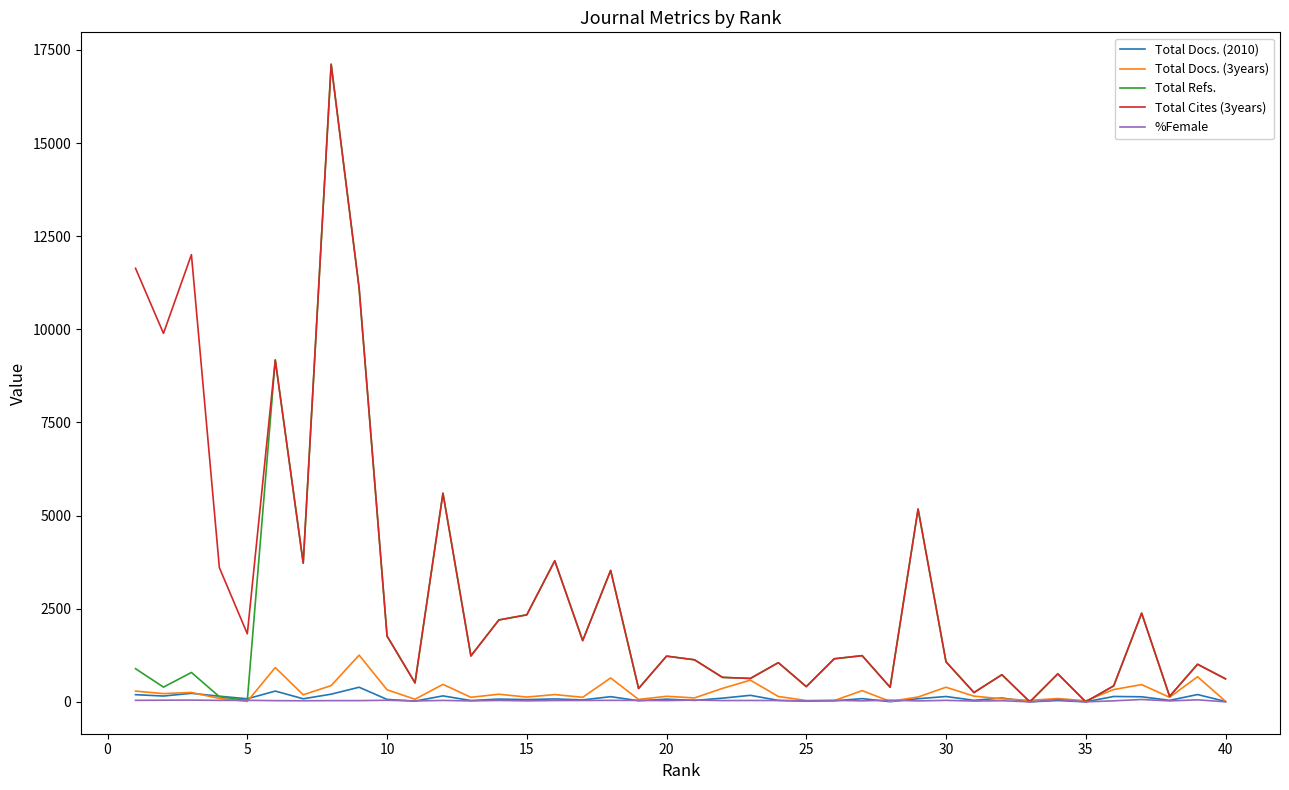

What is the maximum value shown in the chart?

17118